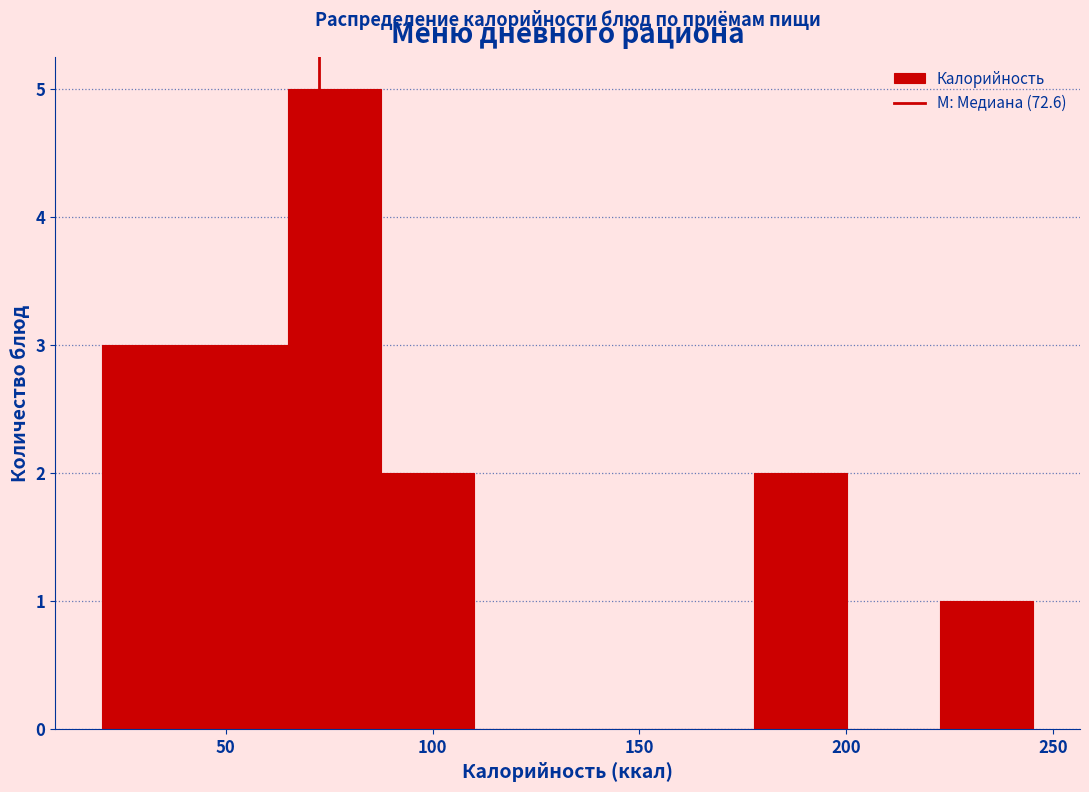

Reading left to right, list every bar in this chart as the range it spans on the x-axis followed by its height. Neither the bar edges nor the heights are printed on the chart, so give them approximately, as read against the axes.

20 to 45: 3
45 to 65: 3
65 to 90: 5
90 to 110: 2
110 to 135: 0
135 to 155: 0
155 to 180: 0
180 to 200: 2
200 to 225: 0
225 to 245: 1